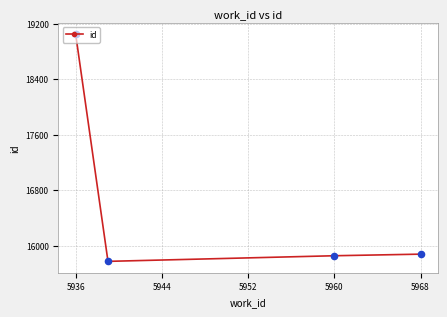

What is the smallest value displayed?

15772